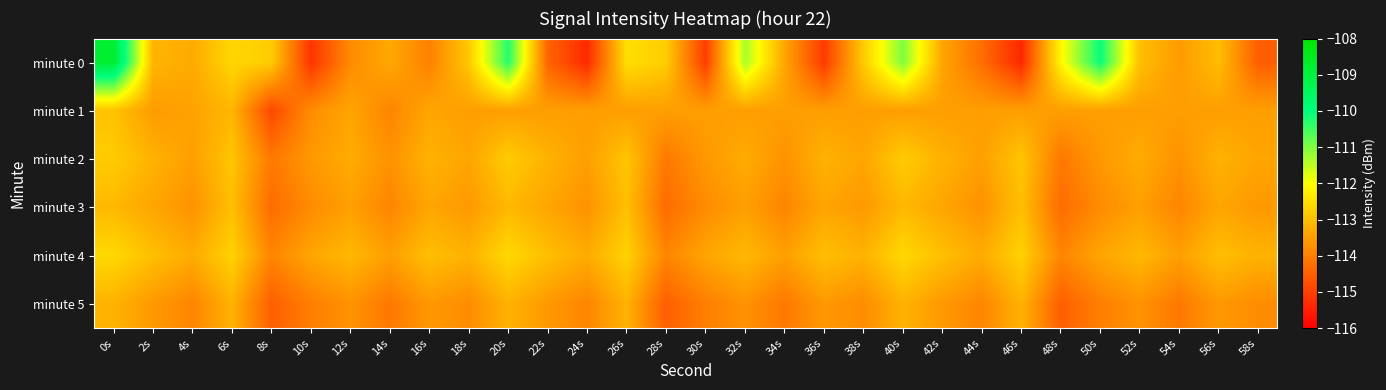

Count the number of data series in this chart.

6